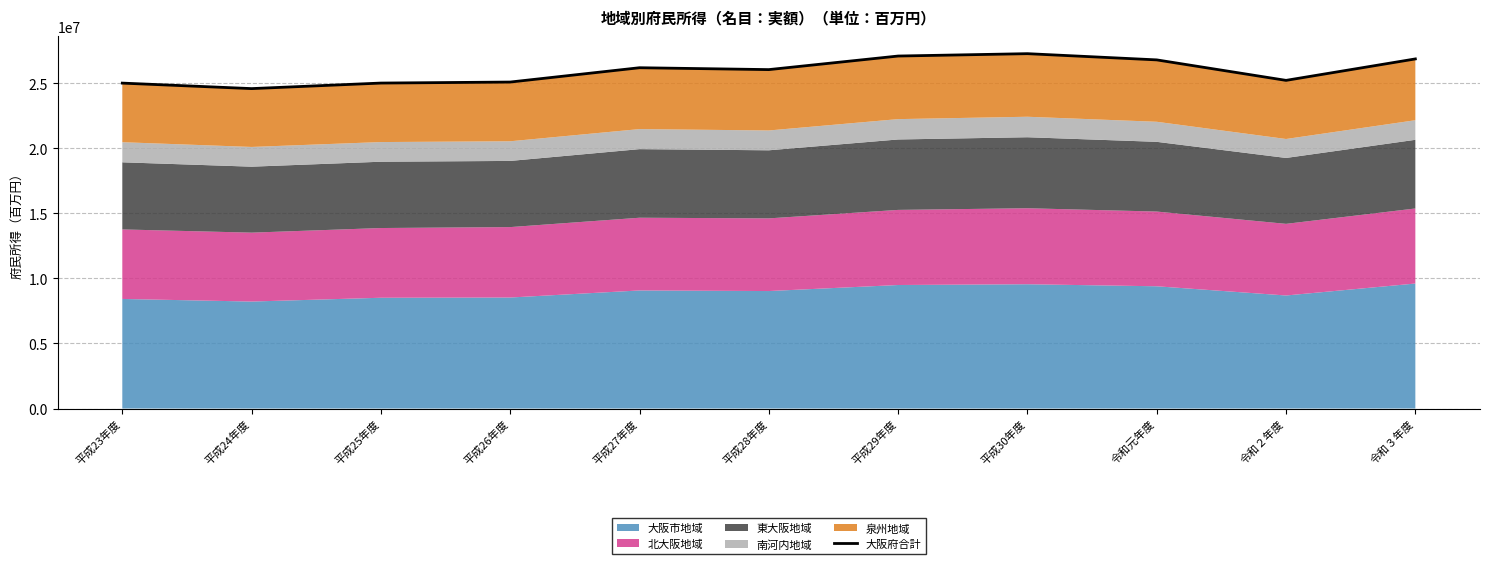

Between 平成28年度 and 平成29年度, which is larger?

平成29年度